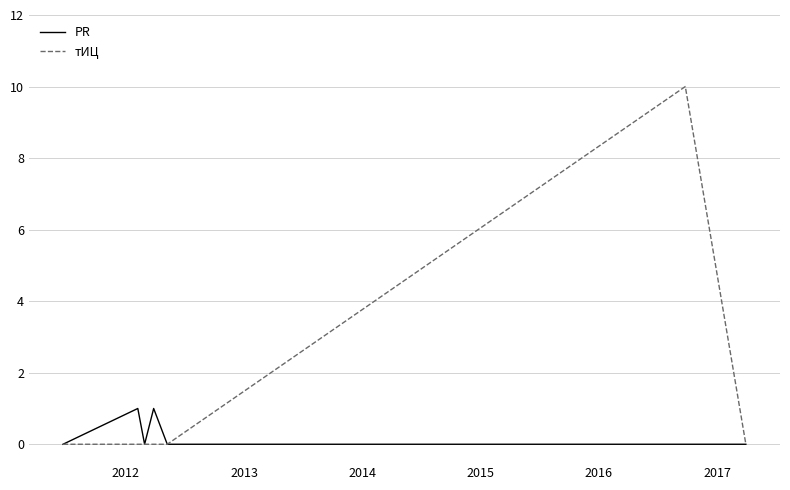

Which series has the largest total across all categories?

тИЦ